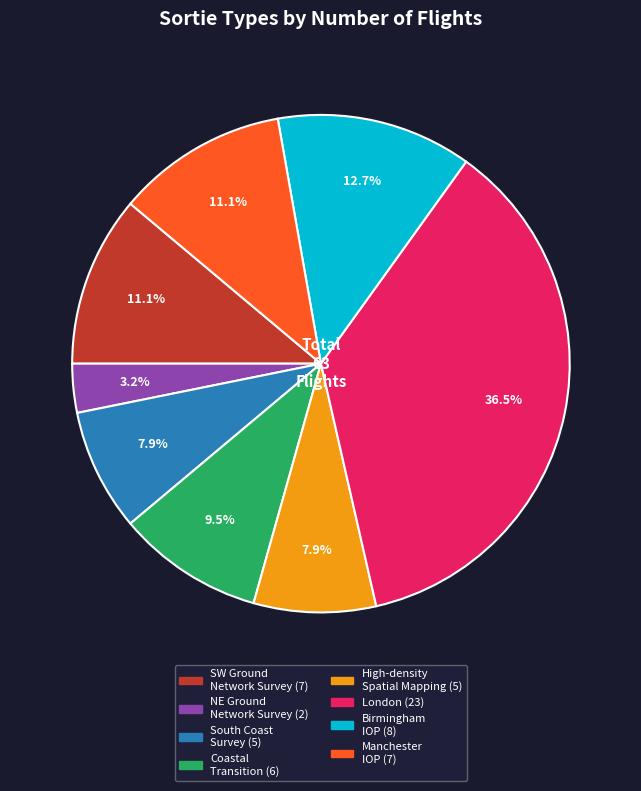

Is there any slice that represents more than half of the pie?

No